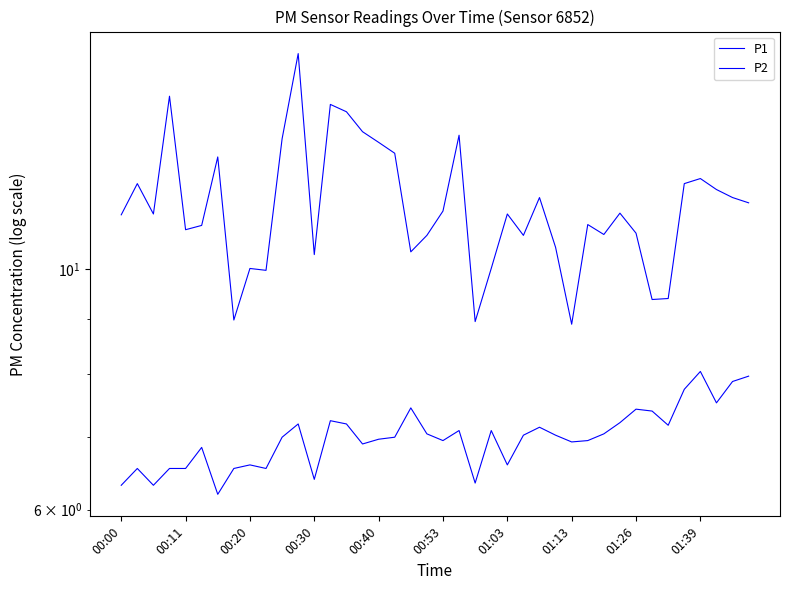

True or false: P1 and P2 intersect in this chart.

False